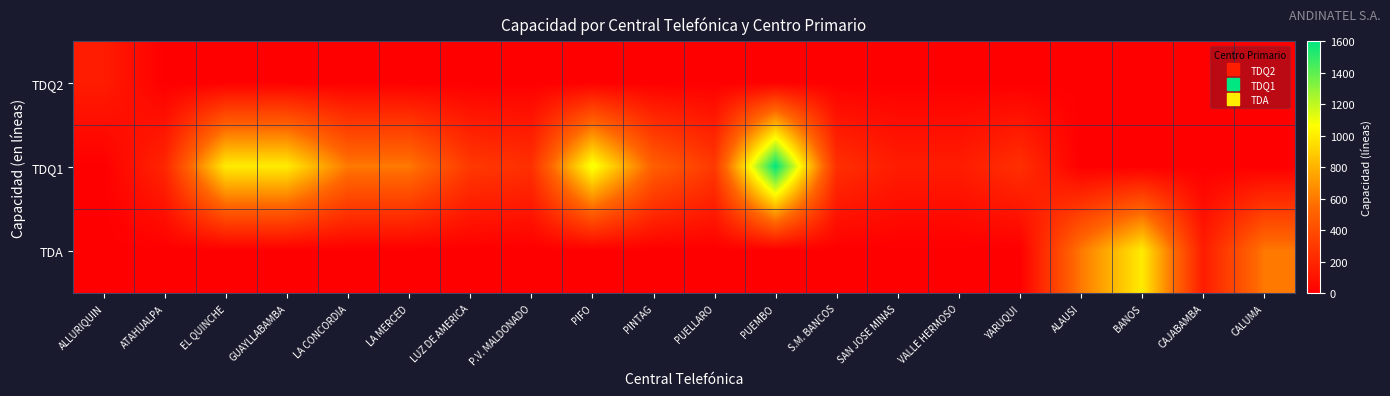

Which series has the largest total across all categories?

TDQ1